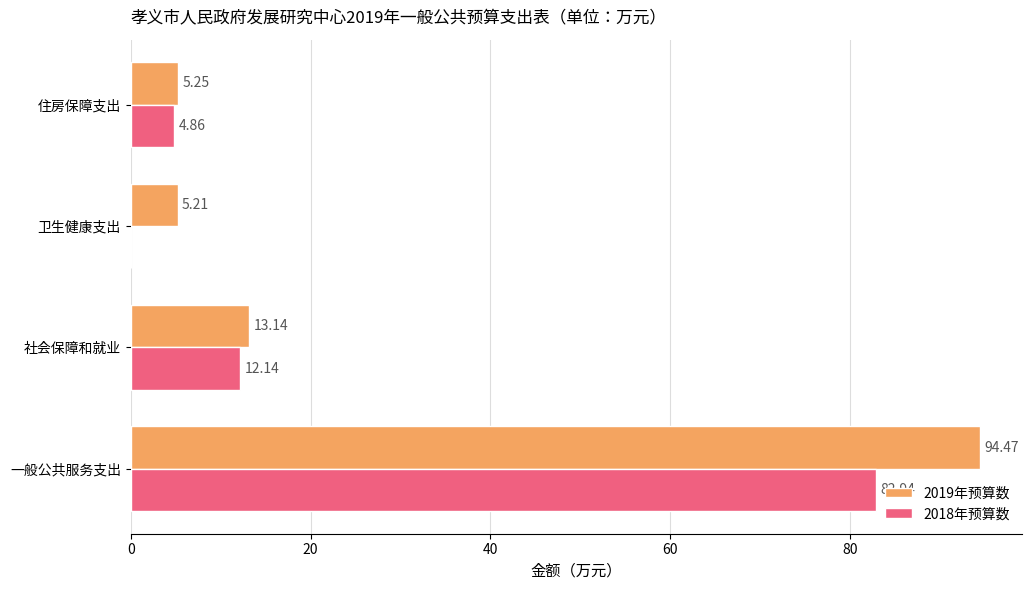

Where is 2018年预算数 nearest to the value 41?

社会保障和就业